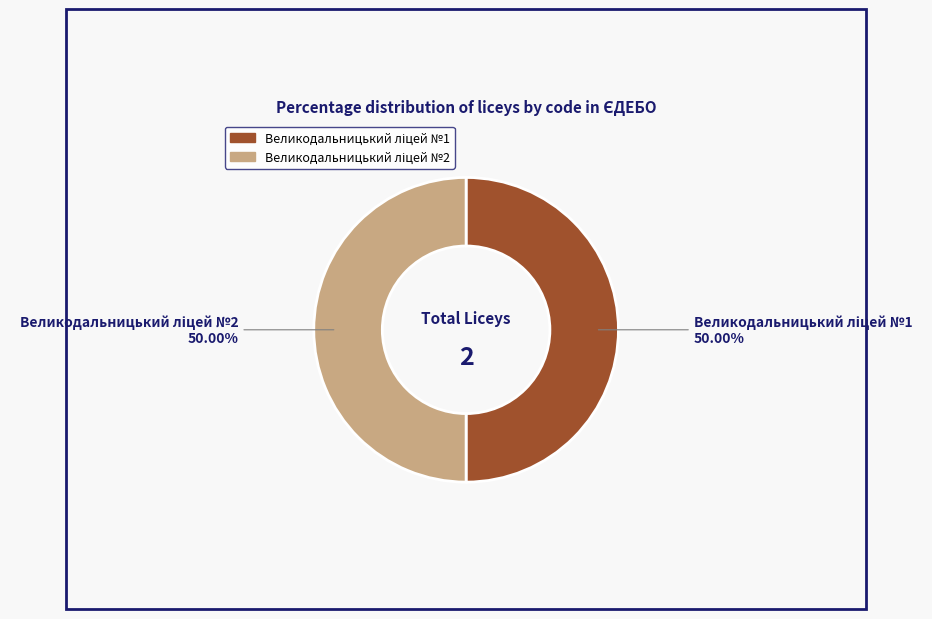

What portion of the pie excludes Великодальницький ліцей №1?

50.0%